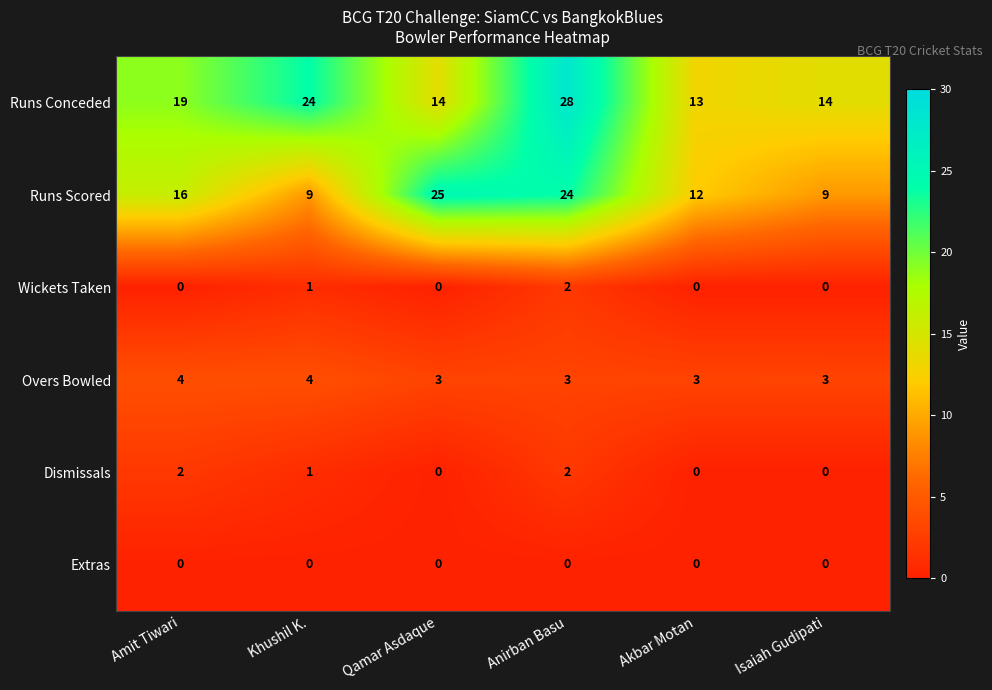

Which series changed the most between Amit Tiwari and Khushil K.?

Runs Scored